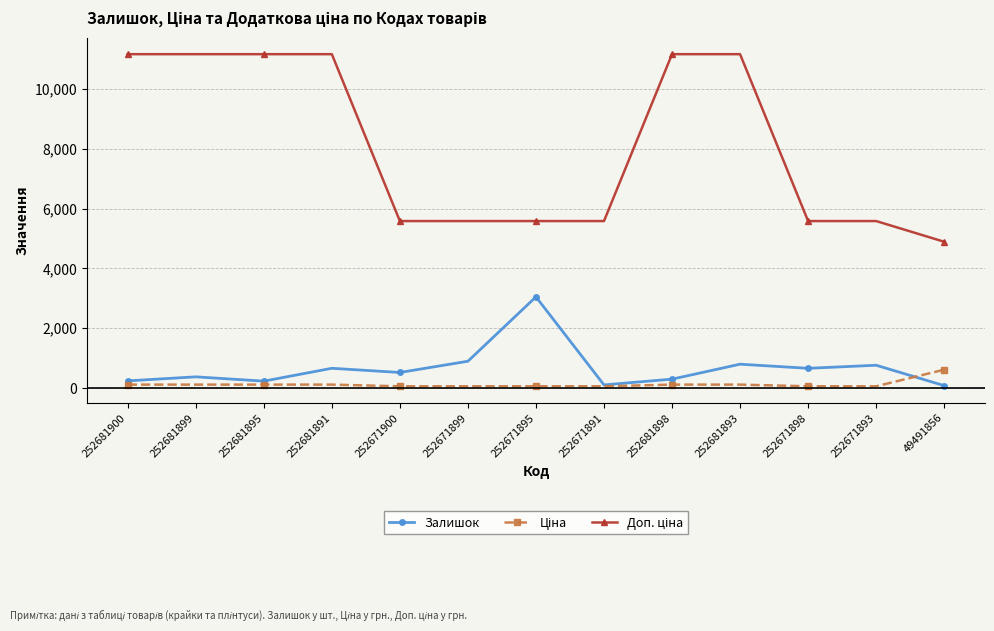

What is the greatest value displayed?

11169.0